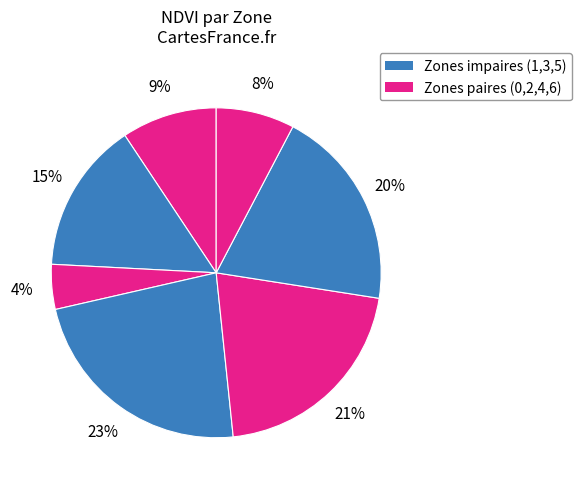

How many segments does this pie chart have?

7